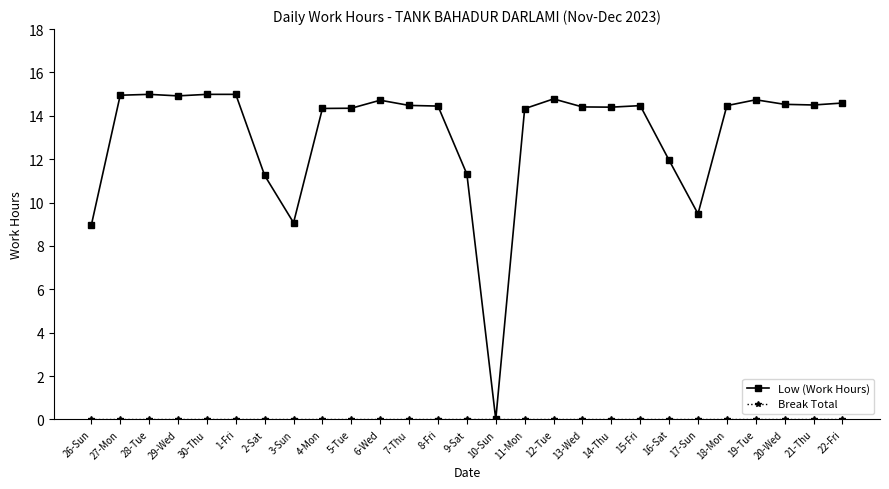

Is it true that Low (Work Hours) equals 14.9 at 29-Wed?

True